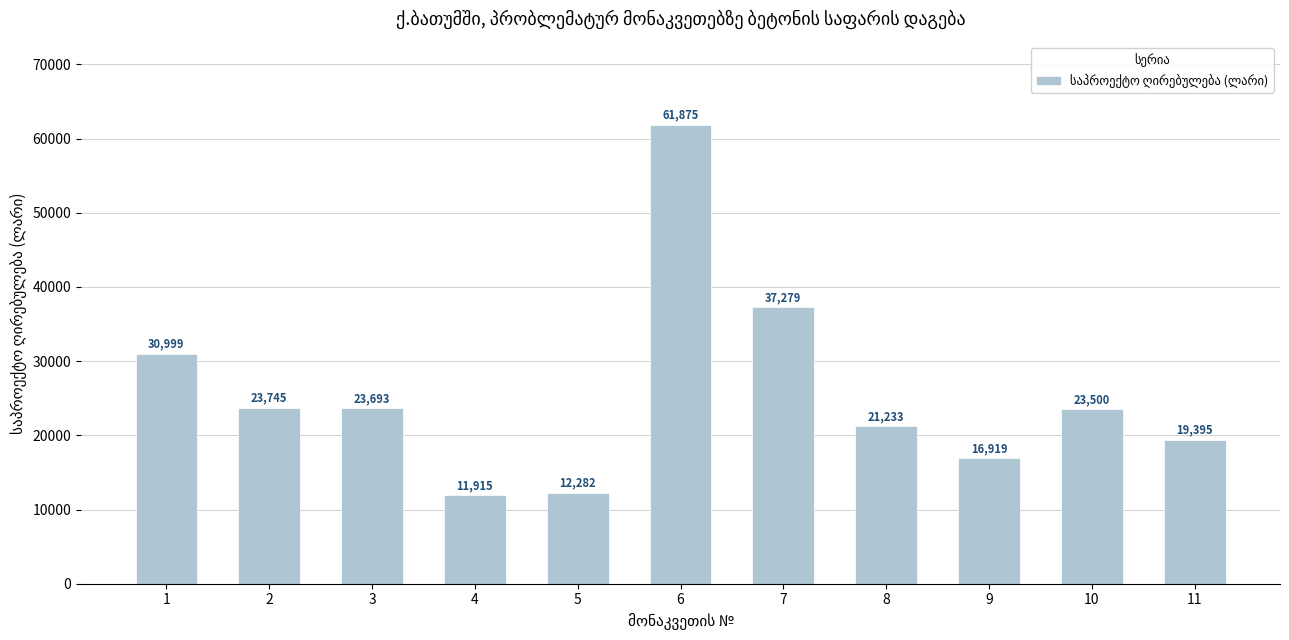

What is the sum of the values at 2 and 11?

43140.1